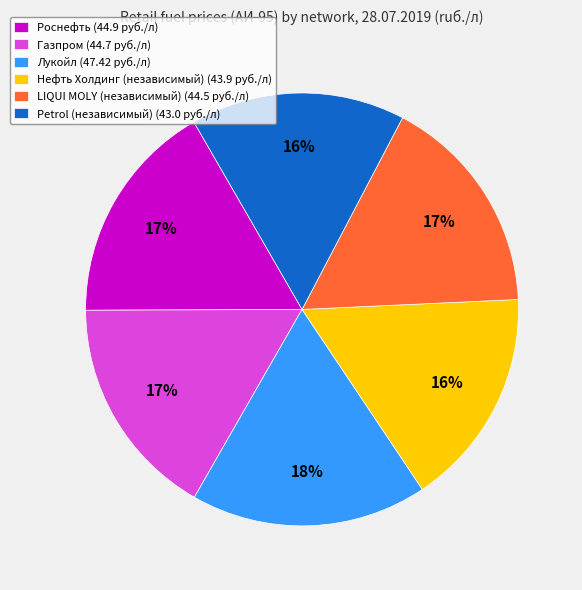

Count the number of slices in the pie.

6